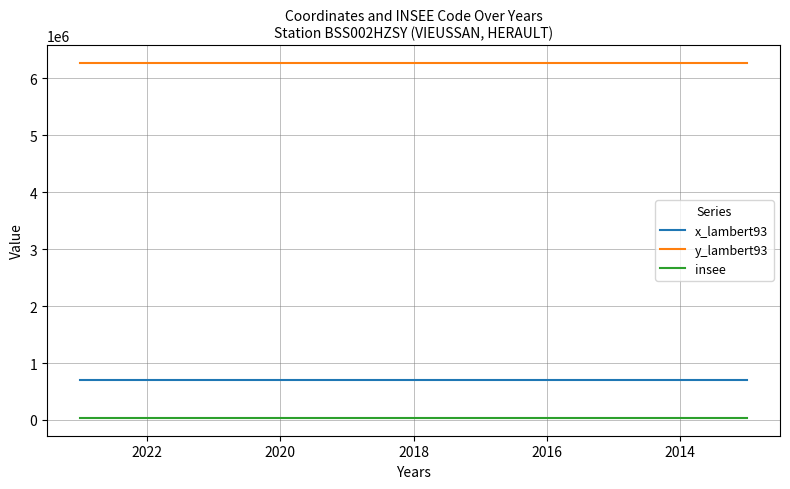

Does the chart display data point markers on the line(s)?

No